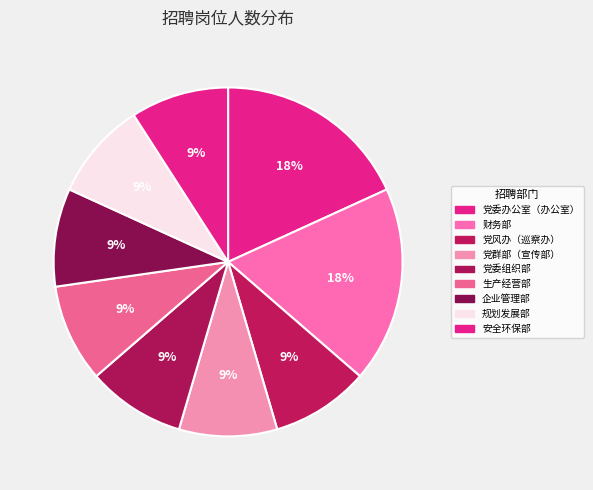

Approximately how many times larger is the value at 党风办（巡察办） compared to 党委办公室（办公室）?

0.5